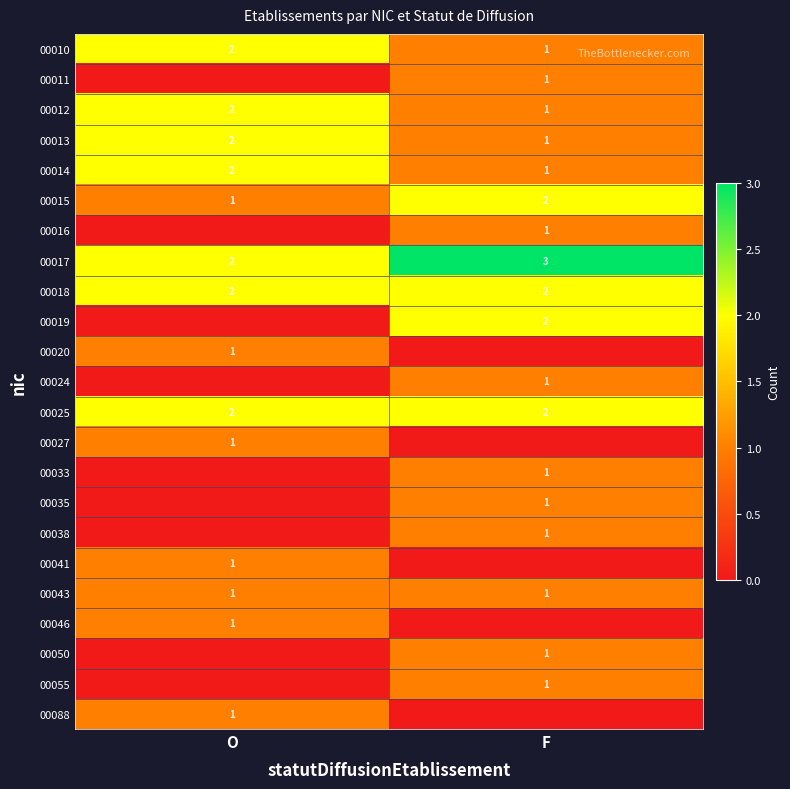

What is the minimum value for 00012?

1